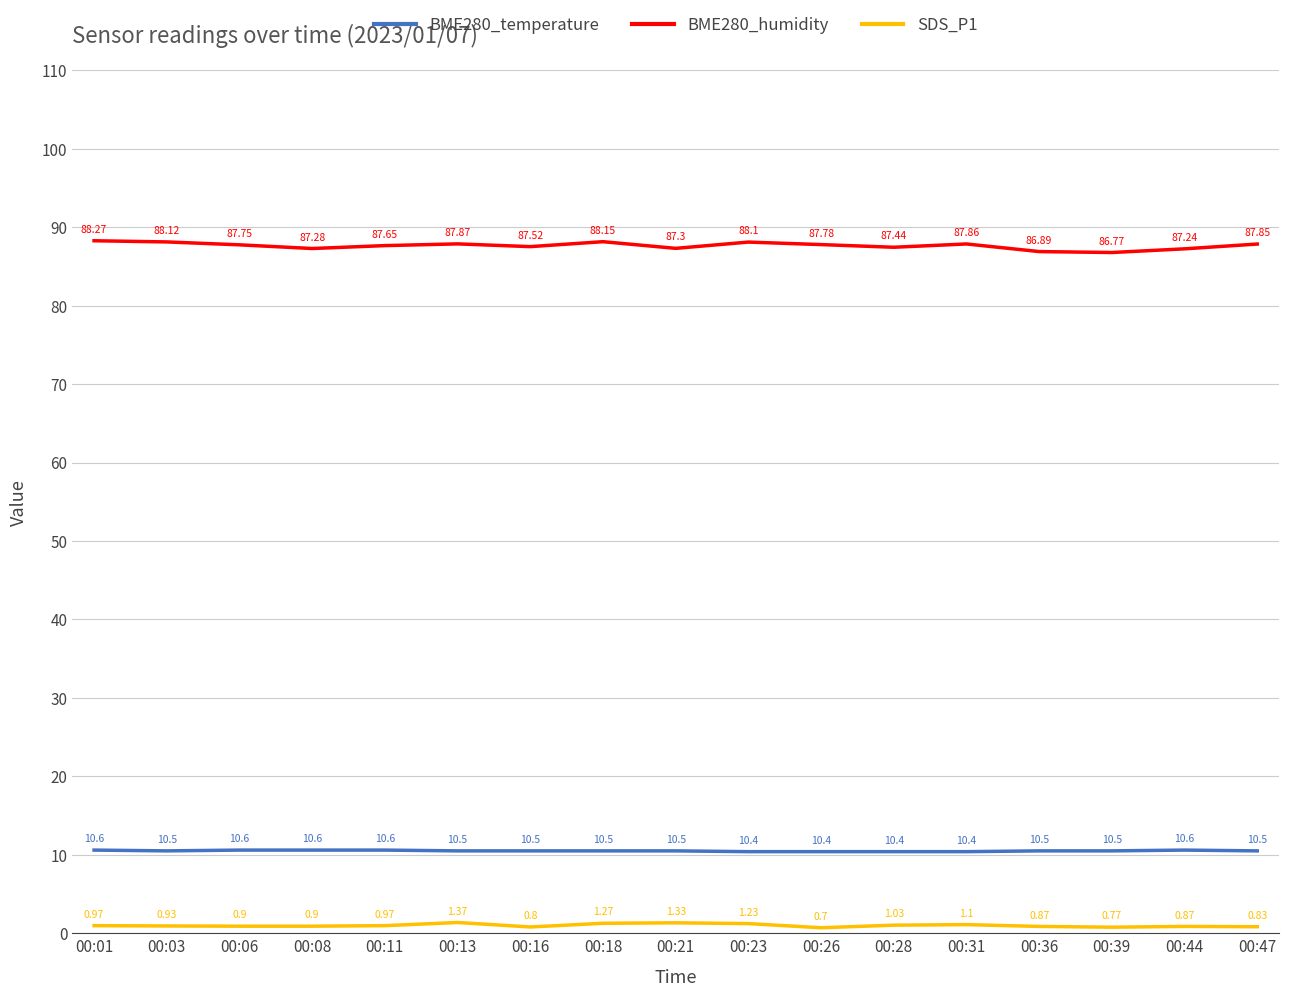

True or false: BME280_temperature and SDS_P1 intersect in this chart.

False